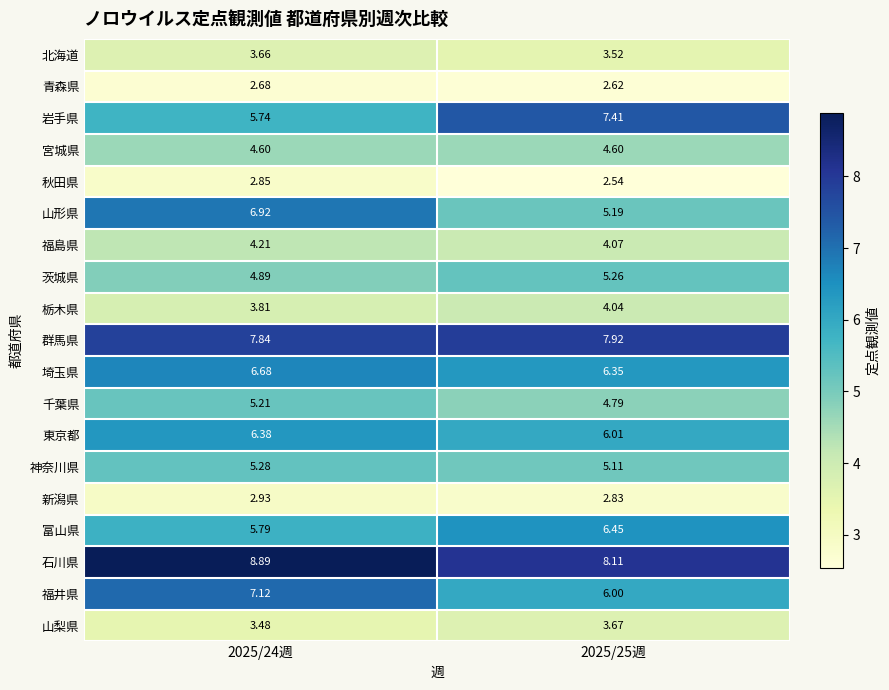

At which category is the sum across all series the highest?

2025/24週